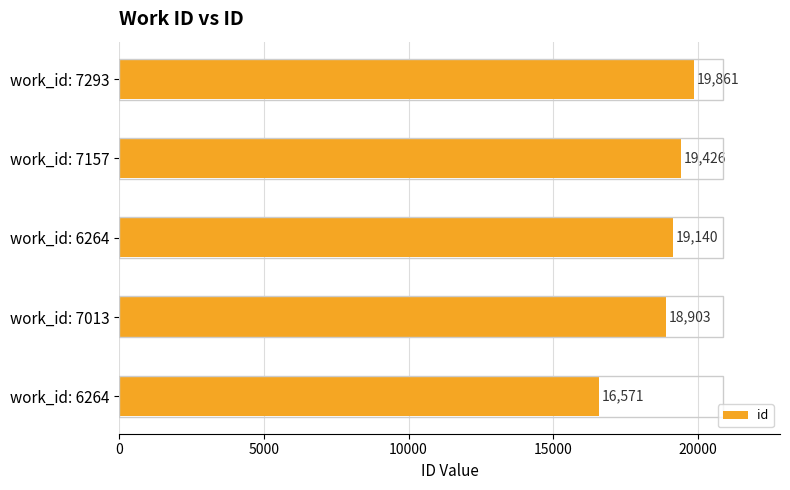

Count the number of data series in this chart.

1